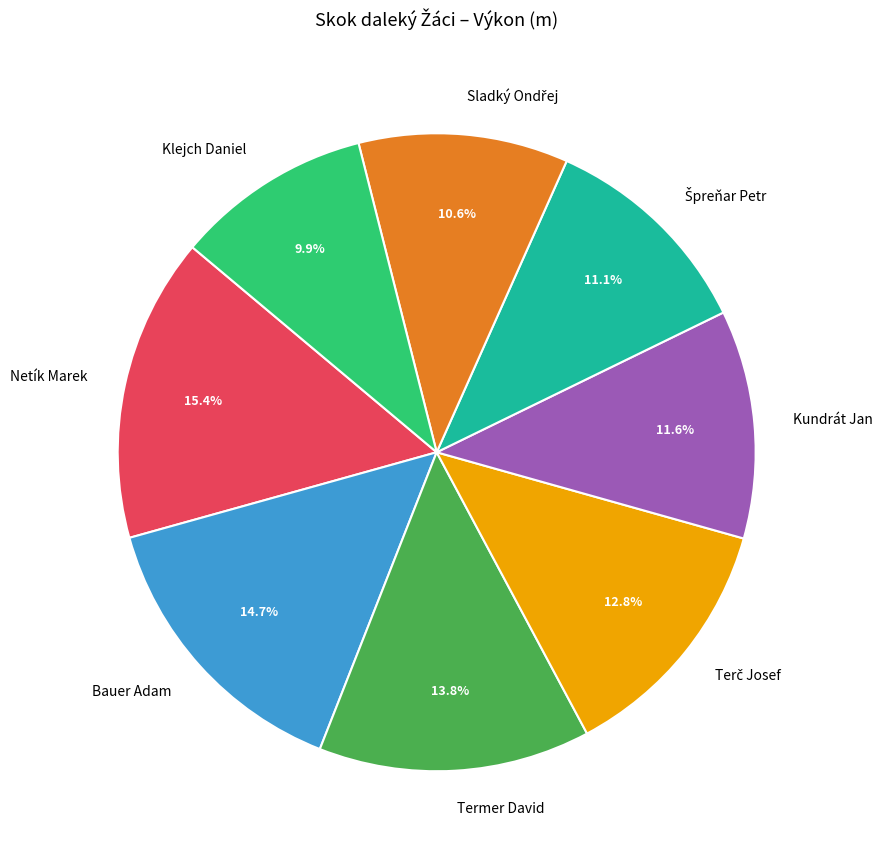

What percentage is the Klejch Daniel slice, to the nearest percent?

10%